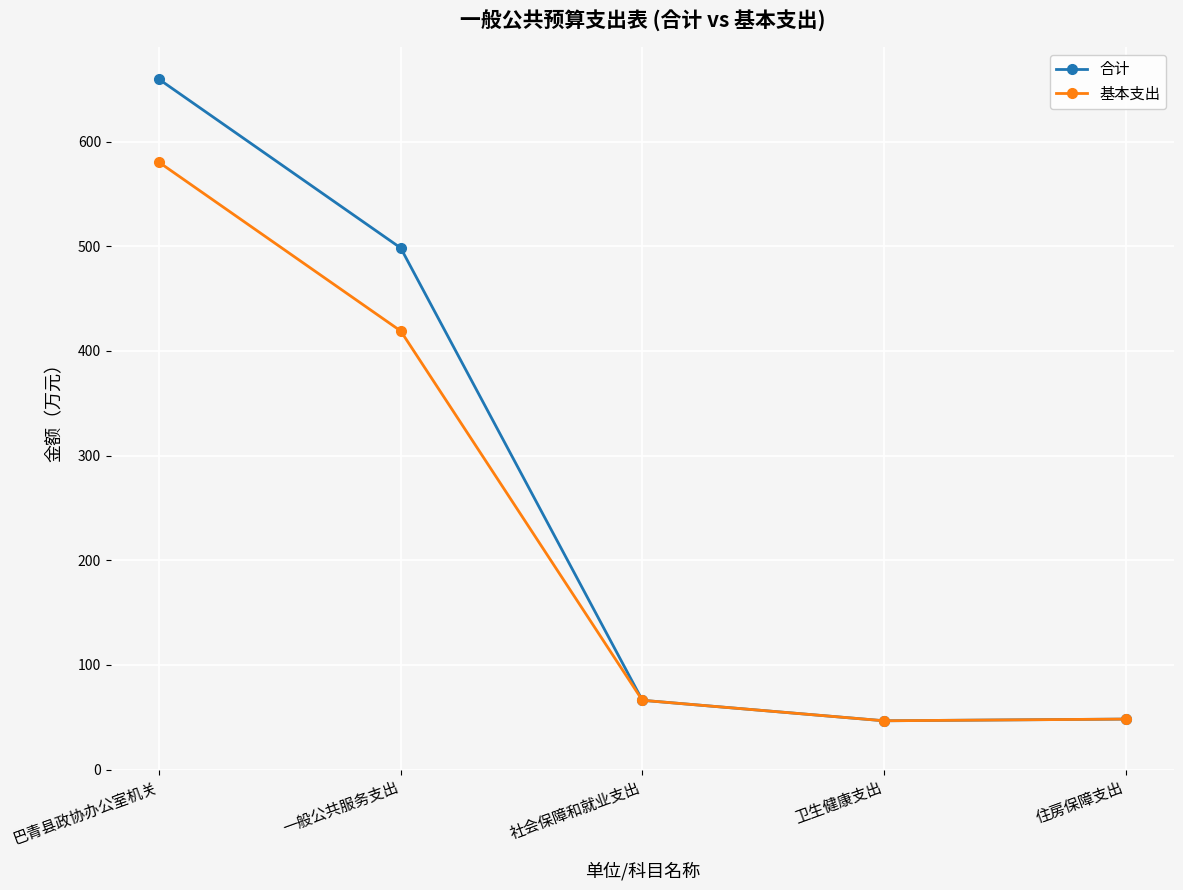

List the series in order of their overall mean, lowest first.

基本支出, 合计